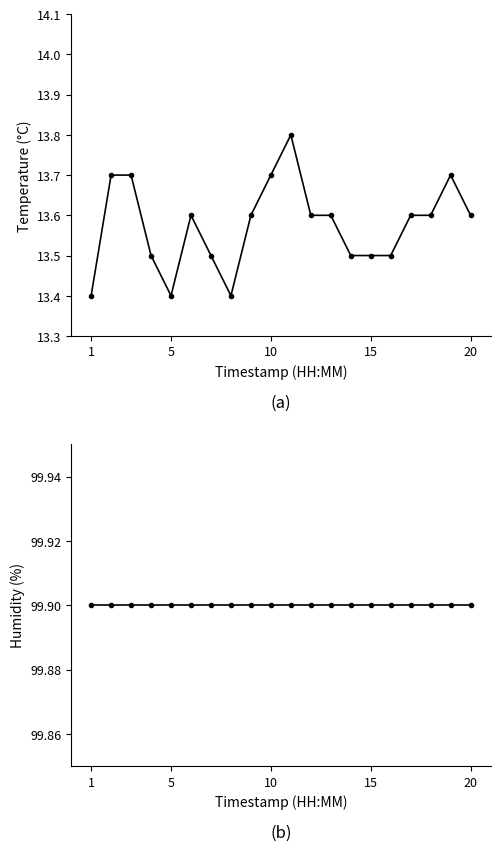

At which label does humidity reach its peak?

1